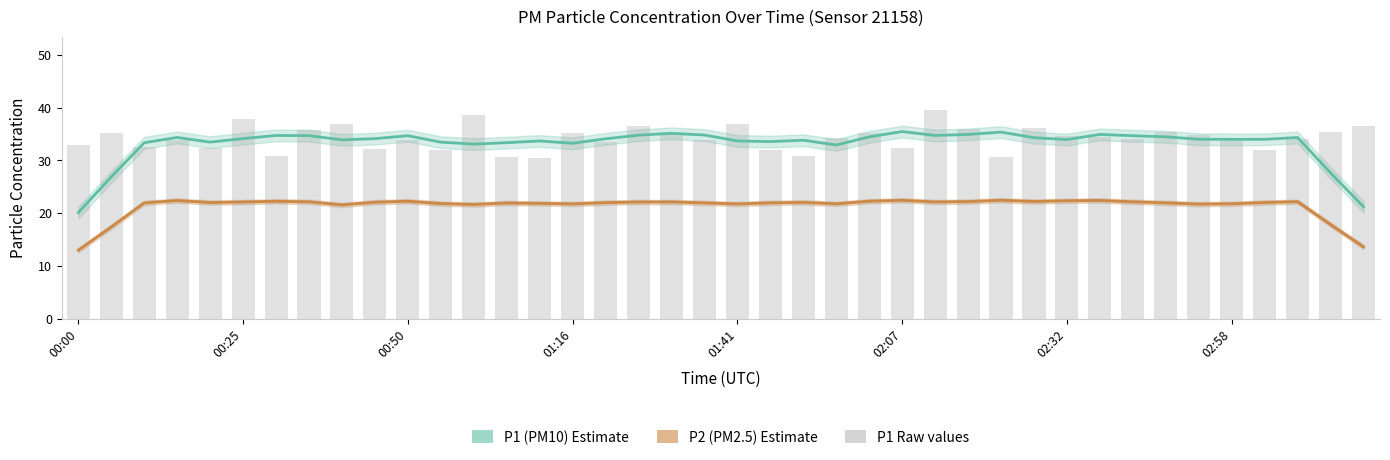

What position from the left is 21?

22